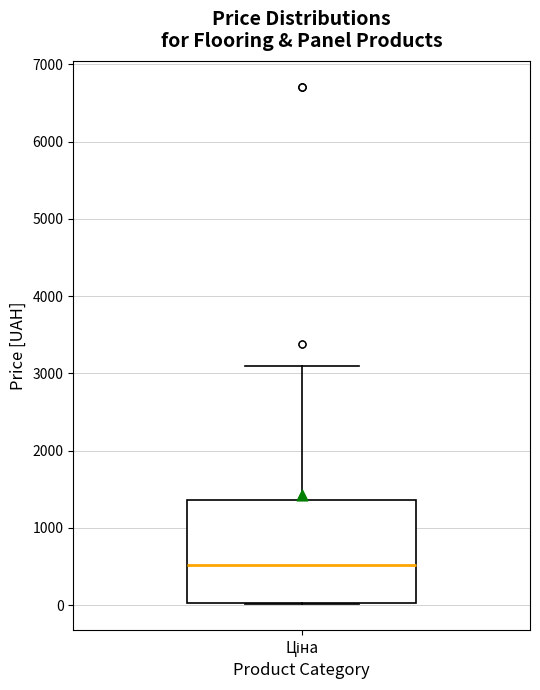

Where does the median line of the box for Ціна sit on the y-axis? The values are not printed on the chart, so give them approximately, as read against the axis.

500